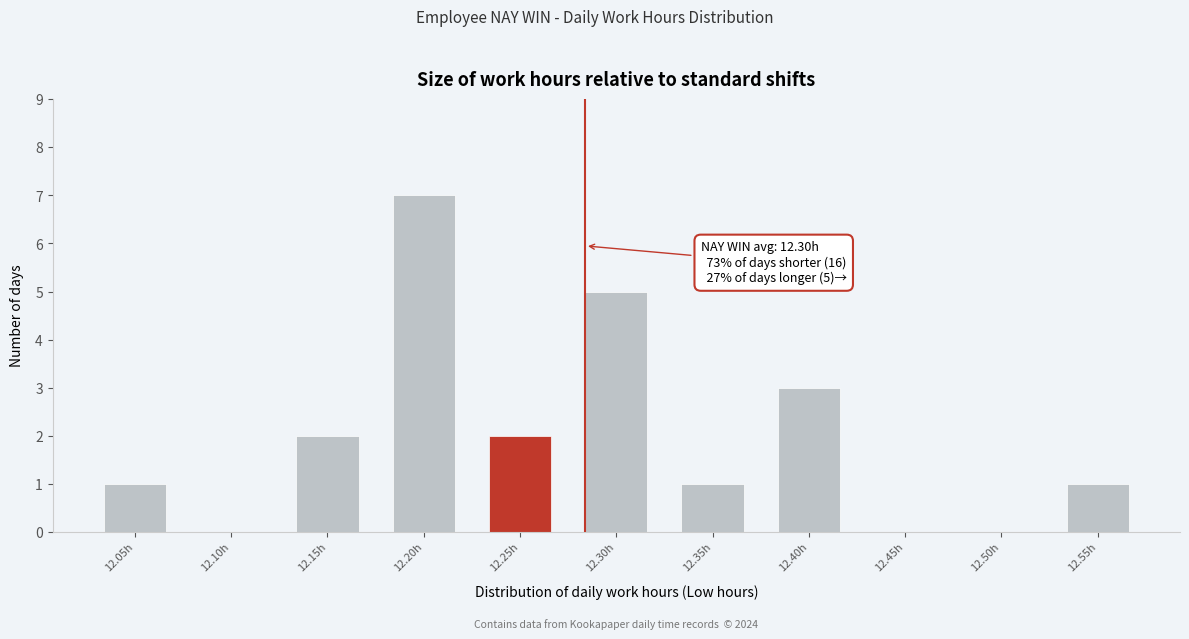

Reading left to right, extract all data points from this chart.

12.05h=1	12.10h=0	12.15h=2	12.20h=7	12.25h=2	12.30h=5	12.35h=1	12.40h=3	12.45h=0	12.50h=0	12.55h=1